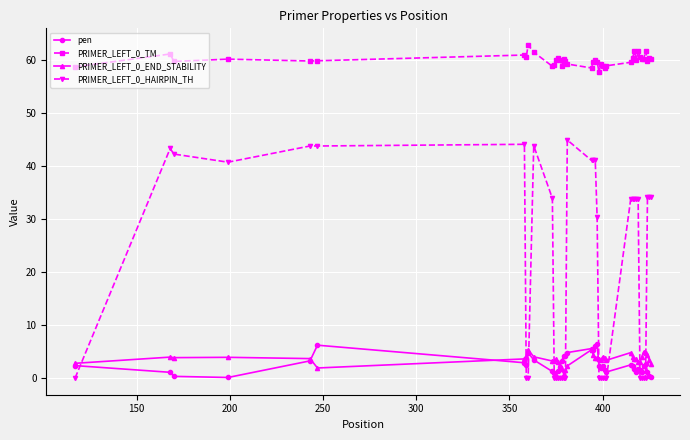

What is the value of the PRIMER_LEFT_0_TM point at the 36th from the left?

60.2